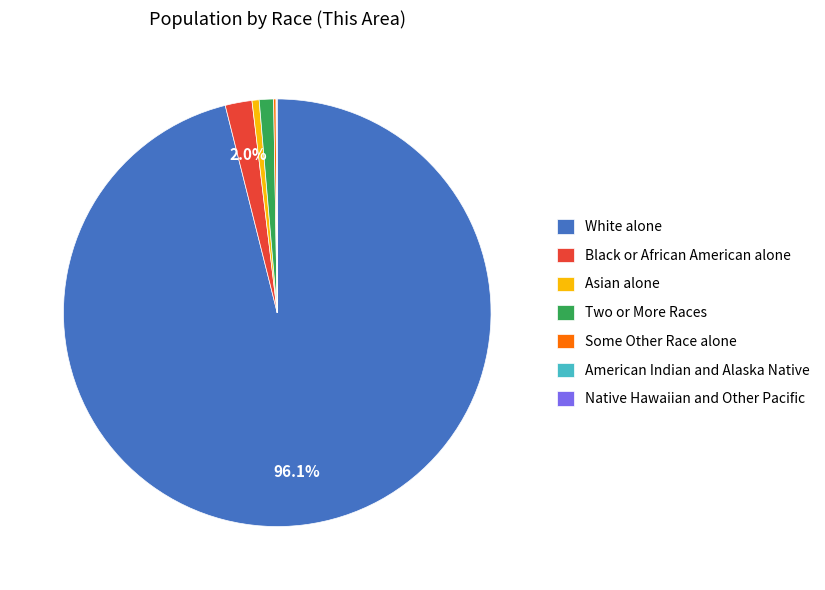

Combined, do White alone and Black or African American alone account for over 50%?

Yes